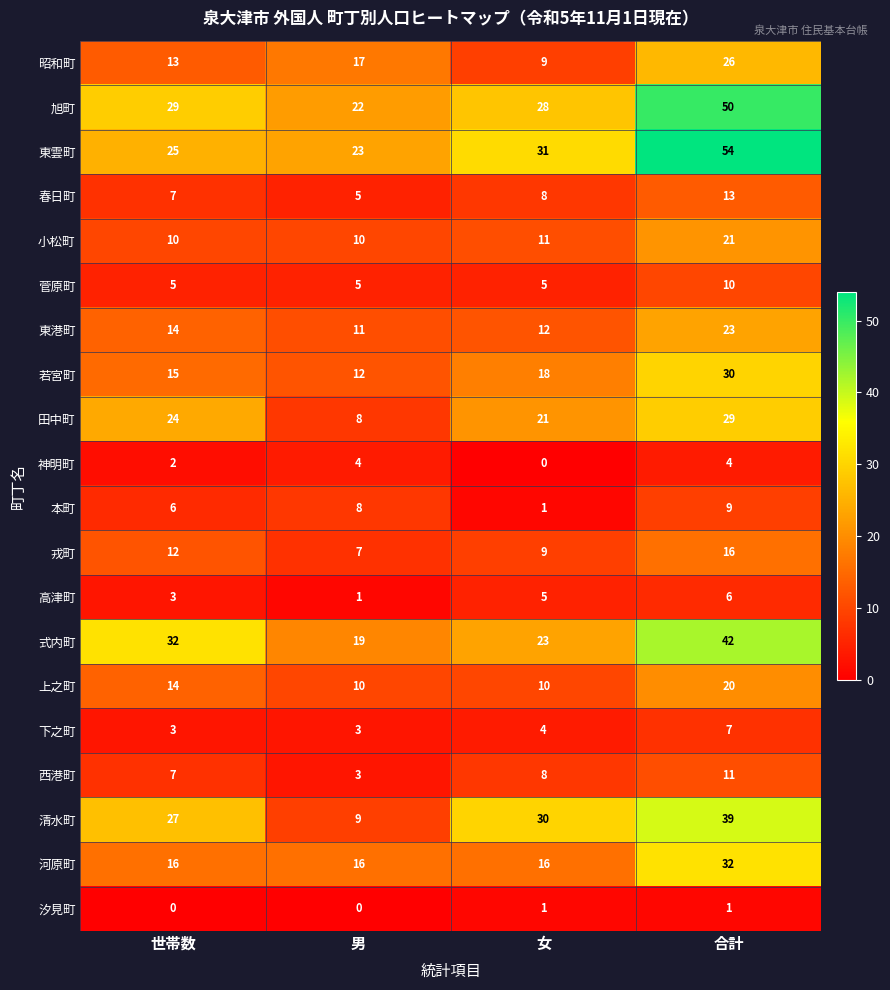

The 田中町 series shows 41 at 世帯数. True or false?

False